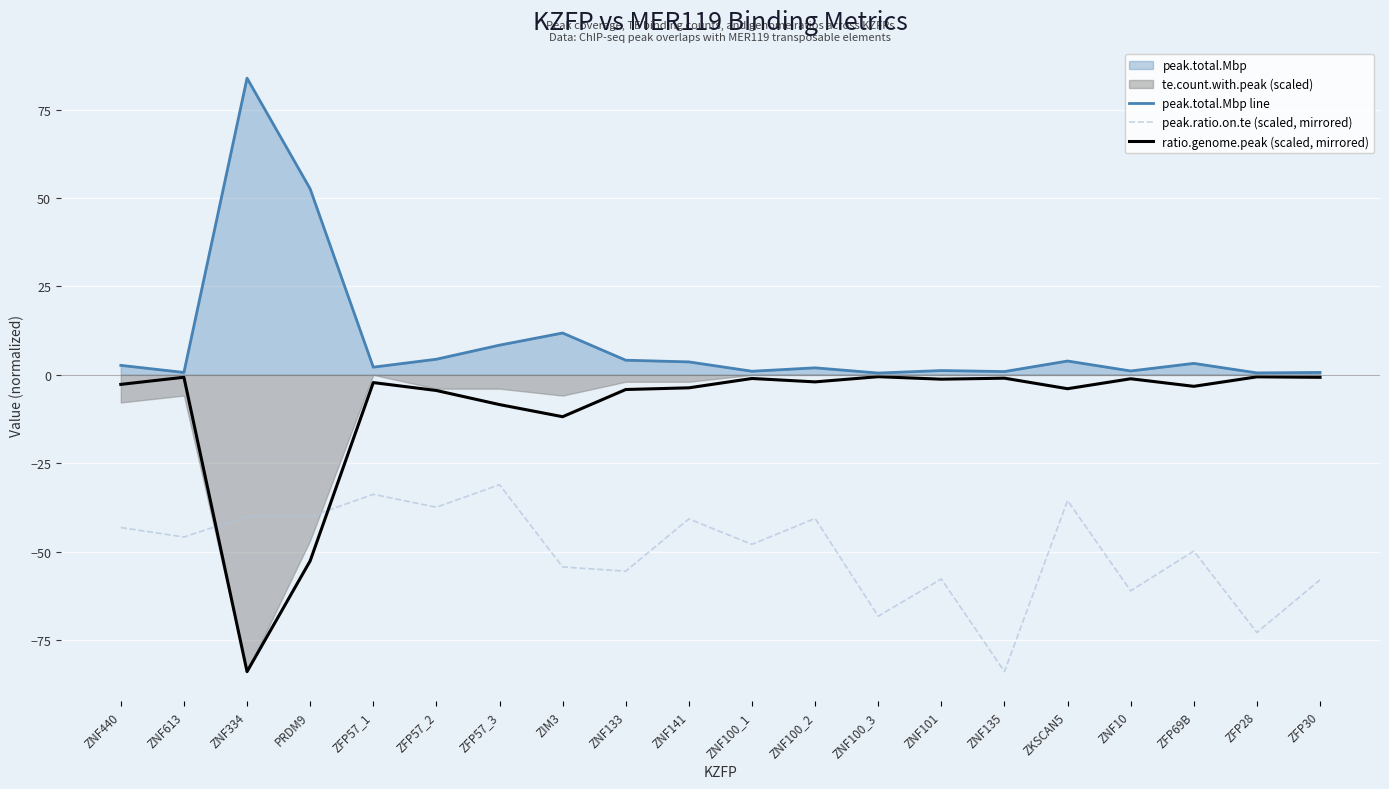

At which category is the sum across all series the highest?

ZFP57_3